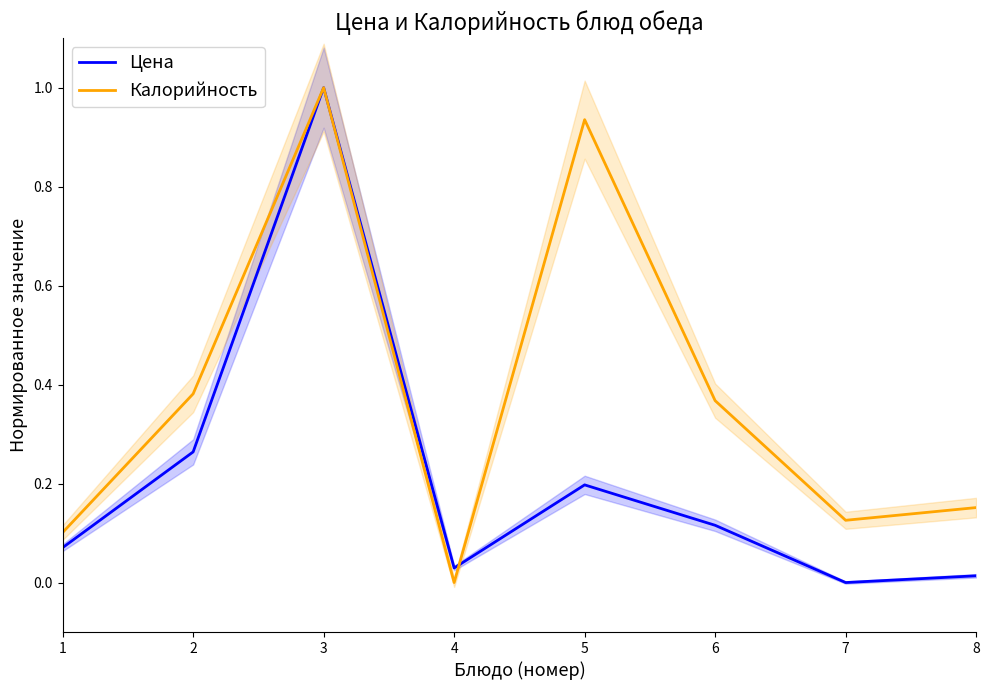

Read the Калорийность value at 8.

0.2